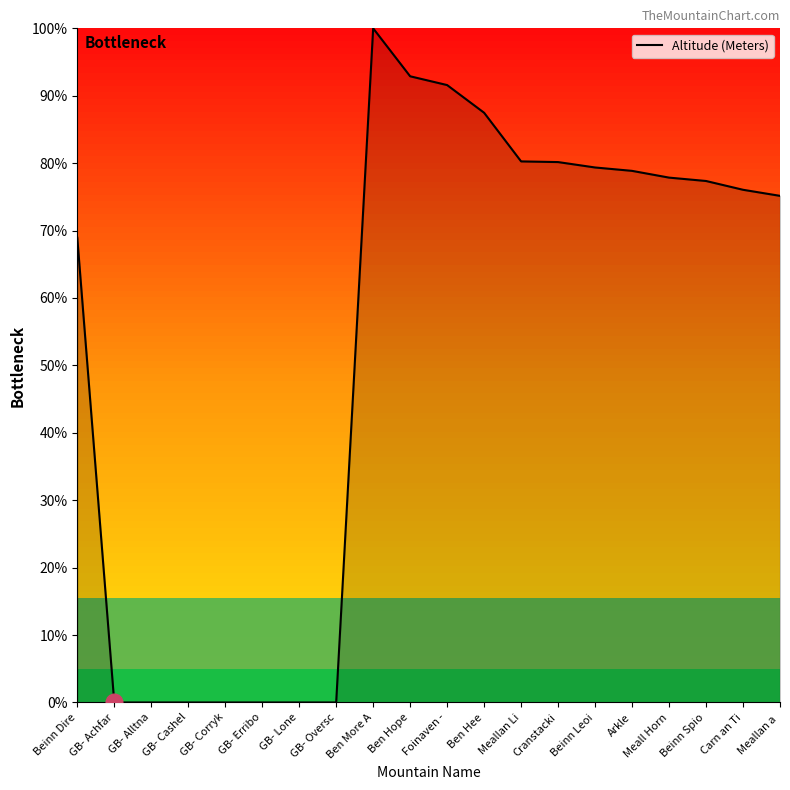

What is the difference between the values at Meallan a  and Beinn Spio?

2.2